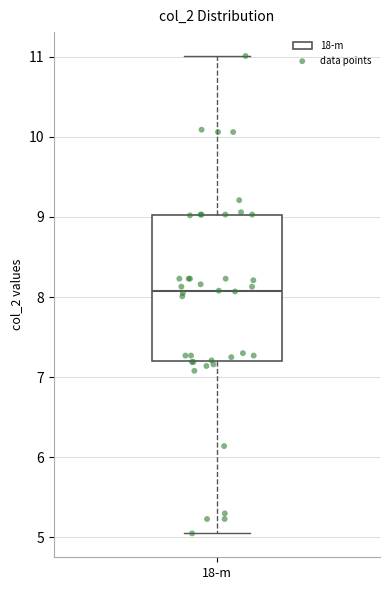

Read this box plot against the y-axis: the position of the median line, the range covered by the box, and the ends of both whiskers. The values are not printed on the chart, so give them approximately, as read against the axis.

median 8.1, box 7.2 to 9.0, whiskers 5.1 to 11.0